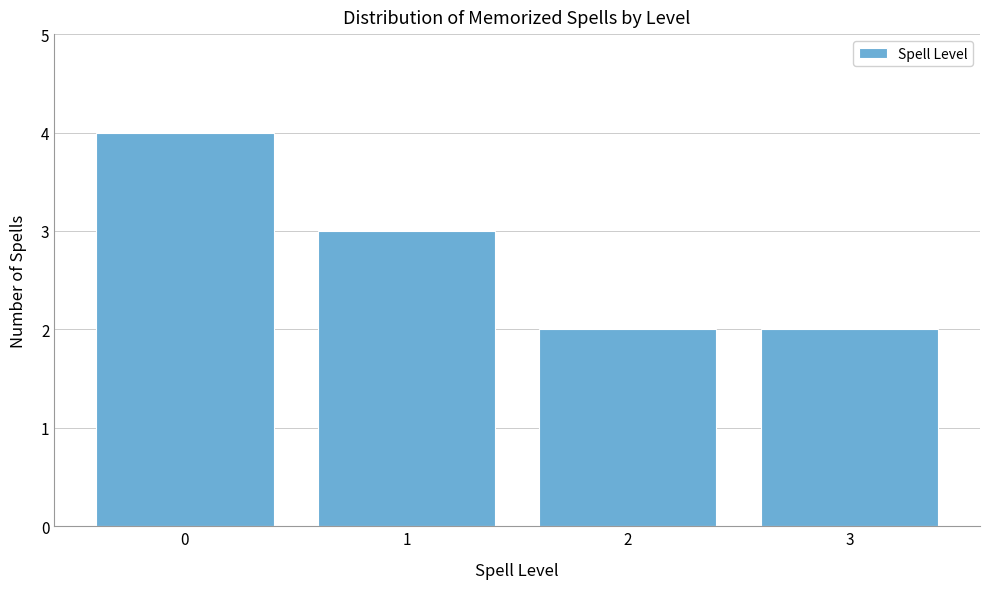

Which range on the x-axis has the tallest bar?

-0.5 to 0.5